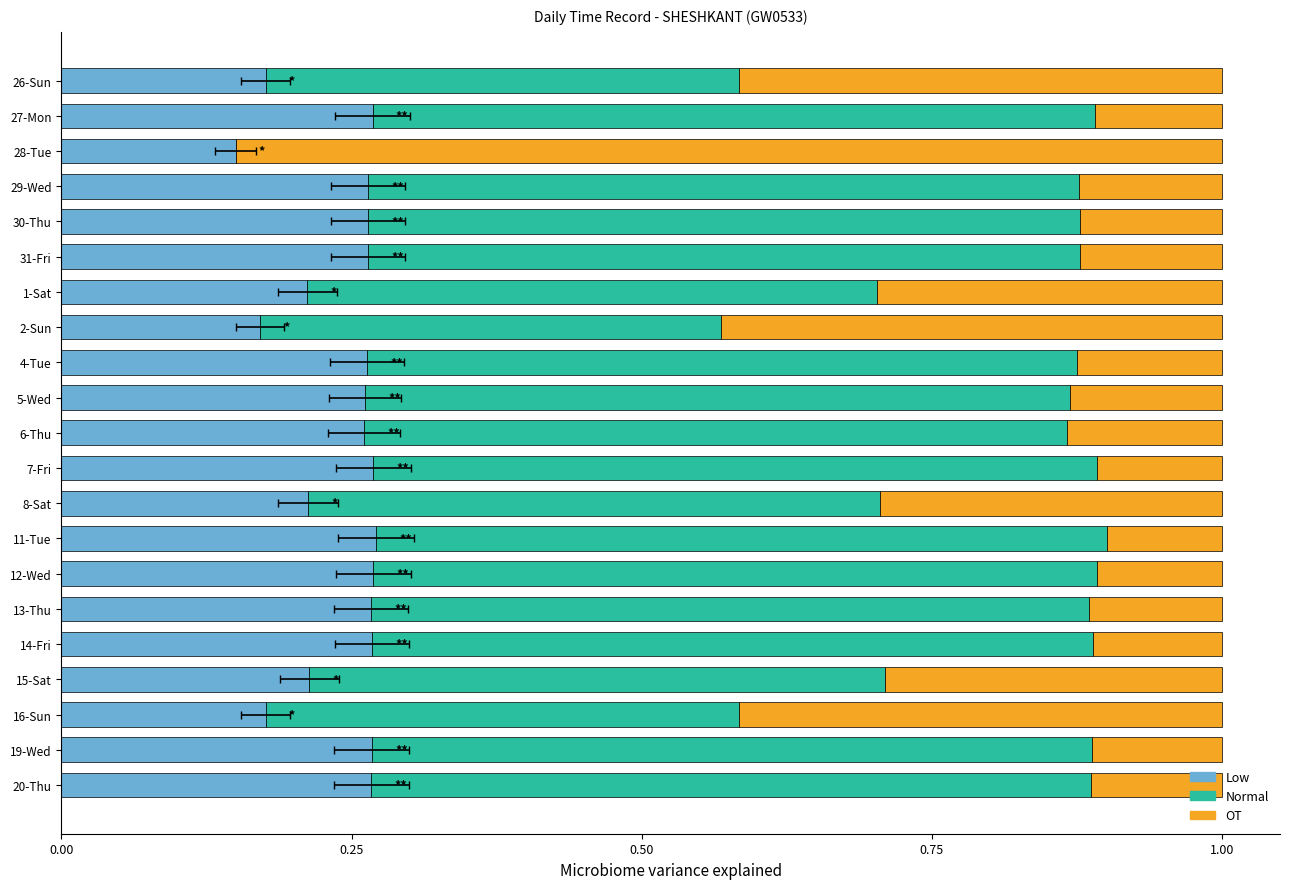

Reading left to right, what are all the values shown in this chart?

Low: 0.2	0.3	0.1	0.3	0.3	0.3	0.2	0.2	0.3	0.3	0.3	0.3	0.2	0.3	0.3	0.3	0.3	0.2	0.2	0.3	0.3
Normal: 0.4	0.6	0.0	0.6	0.6	0.6	0.5	0.4	0.6	0.6	0.6	0.6	0.5	0.6	0.6	0.6	0.6	0.5	0.4	0.6	0.6
OT: 0.4	0.1	0.8	0.1	0.1	0.1	0.3	0.4	0.1	0.1	0.1	0.1	0.3	0.1	0.1	0.1	0.1	0.3	0.4	0.1	0.1